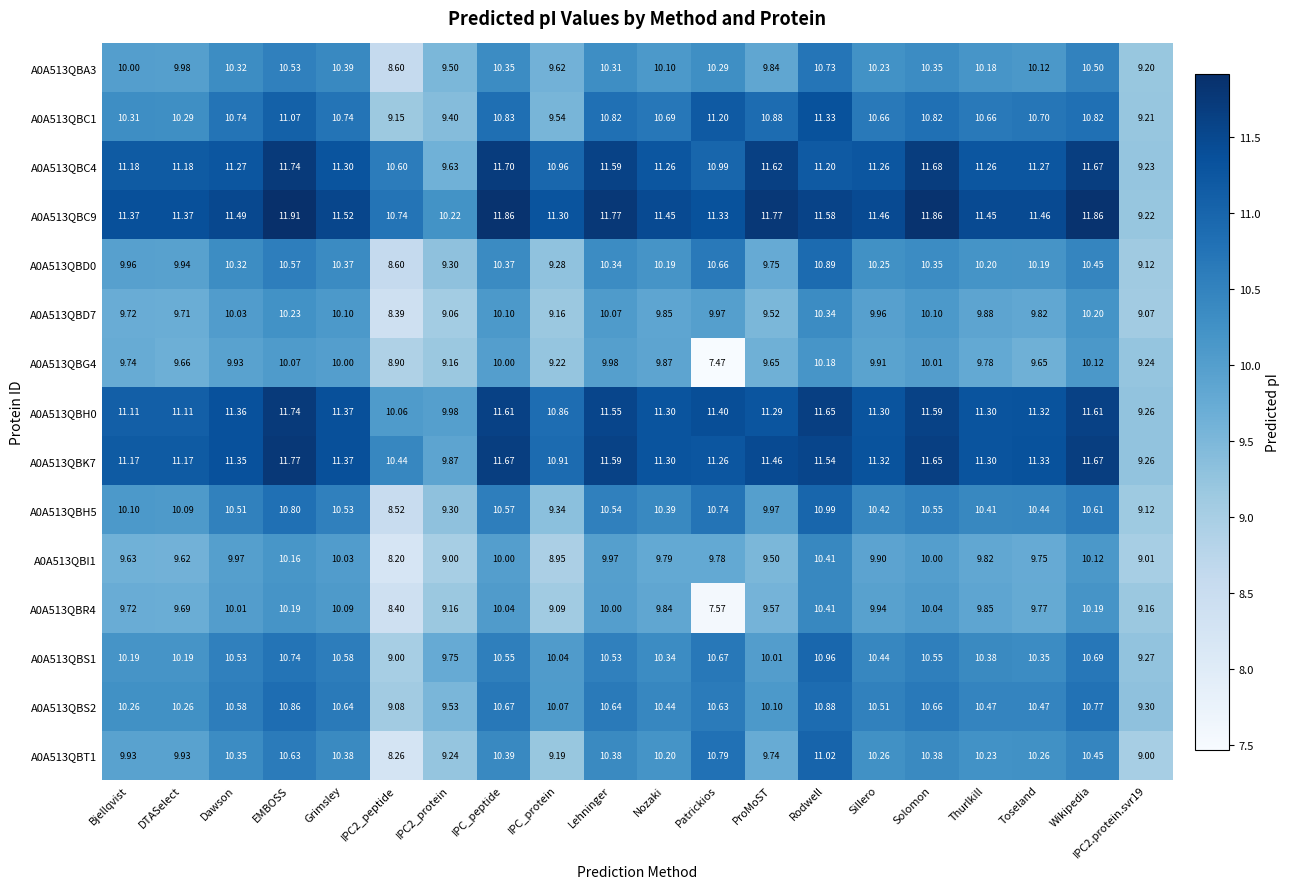

Where does the A0A513QBR4 series first go above 9?

Bjellqvist